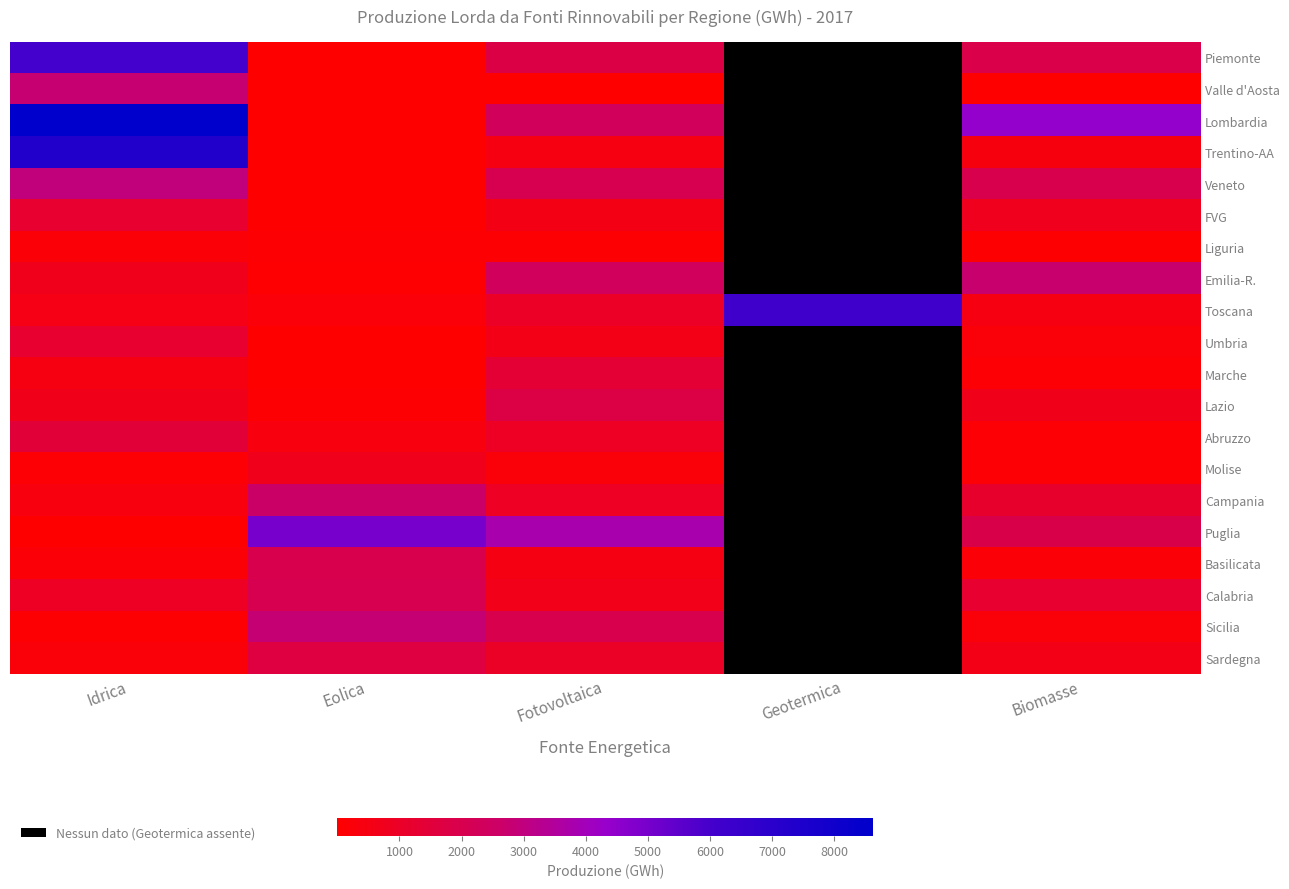

List the series in order of their peak value, highest first.

Lombardia, Trentino-AA, Toscana, Piemonte, Puglia, Veneto, Sicilia, Valle d'Aosta, Emilia-R., Campania, Calabria, Basilicata, Lazio, Sardegna, Abruzzo, Marche, Umbria, FVG, Molise, Liguria